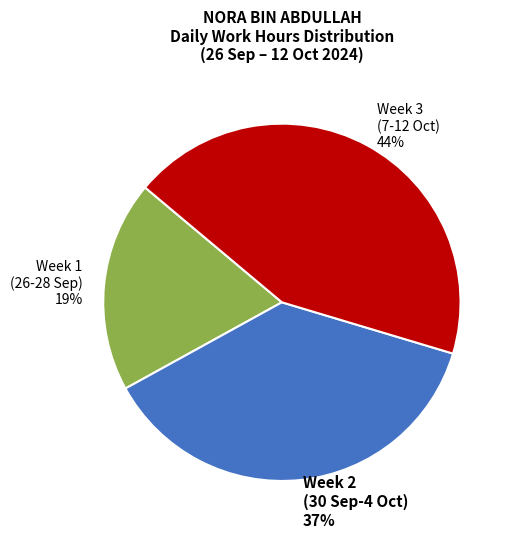

To the nearest percent, what portion does Week 1 (26-28 Sep) 19% represent?

19%